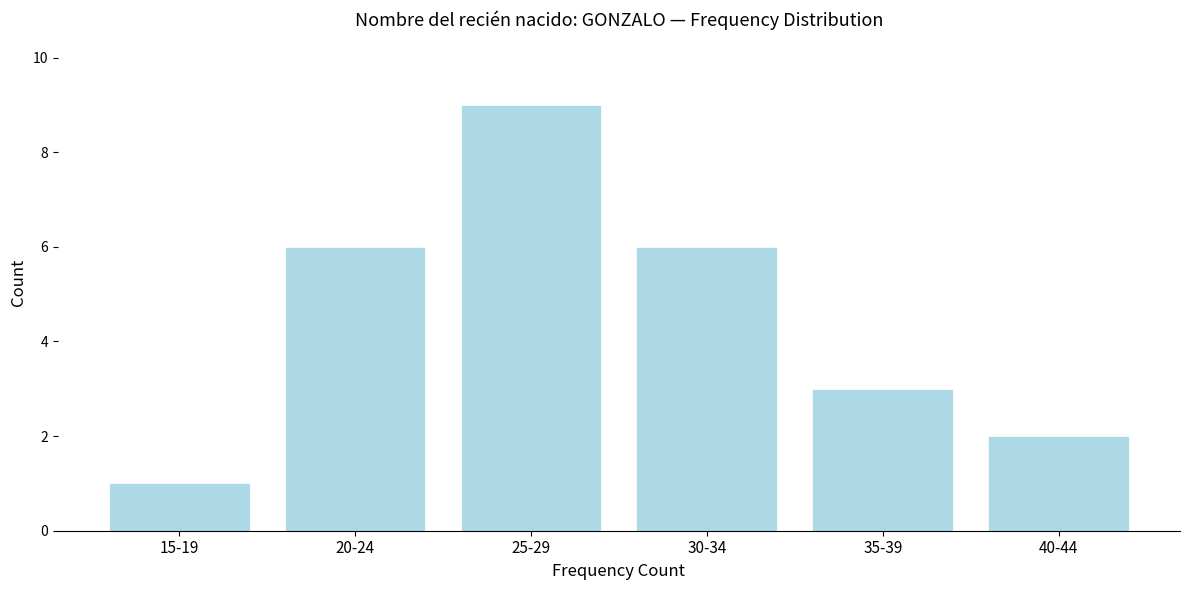

Reading right to left, what are all the values shown in this chart?

2	3	6	9	6	1